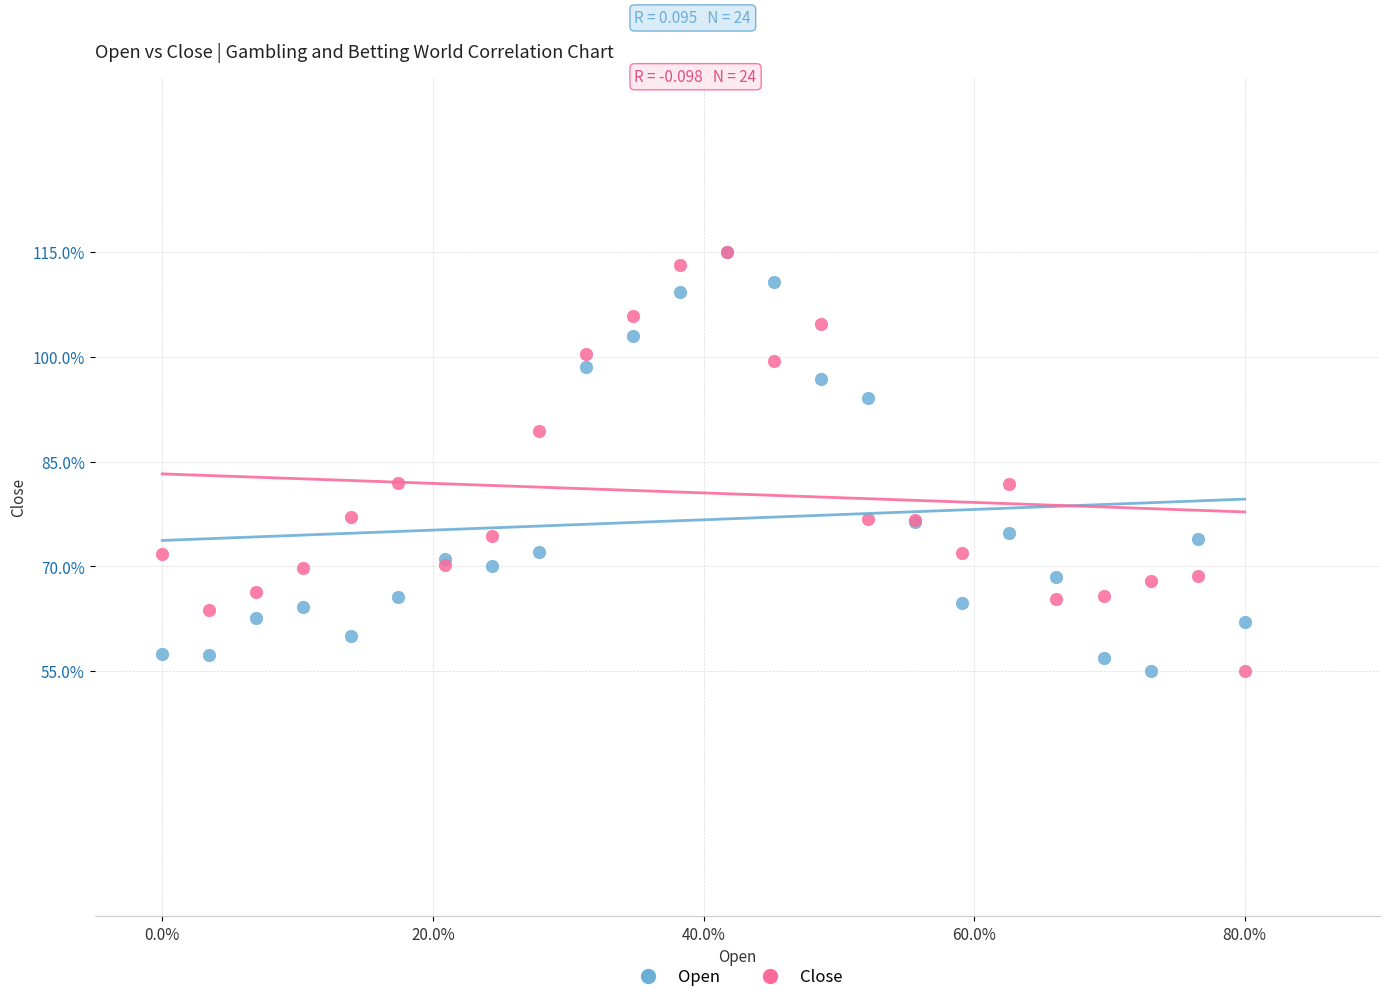

What are all the series names shown in the legend?

Open, Close